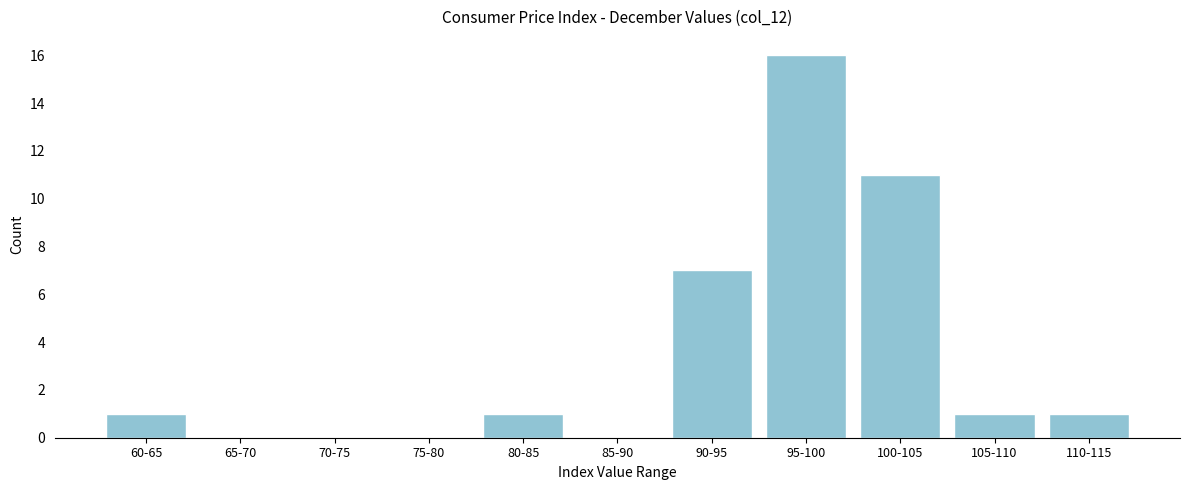

Reading left to right, transcribe all the data shown in this chart.

60-65=1	65-70=0	70-75=0	75-80=0	80-85=1	85-90=0	90-95=7	95-100=16	100-105=11	105-110=1	110-115=1